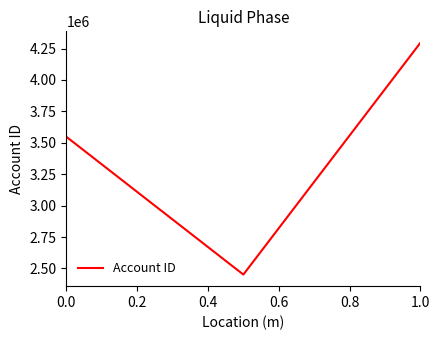

What is the sum of all values?

10293630